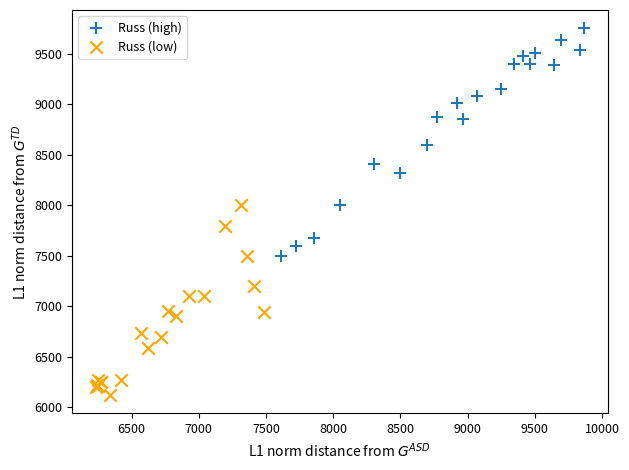

What are all the series names shown in the legend?

Russ (high), Russ (low)